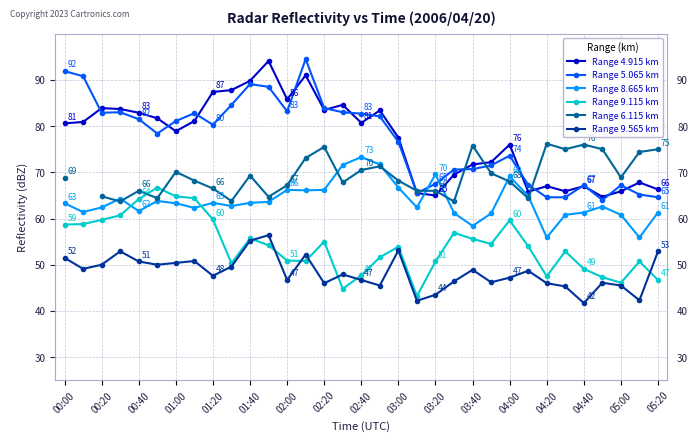

Is it true that Range 5.065 km equals 81.5 at 00:40?

True